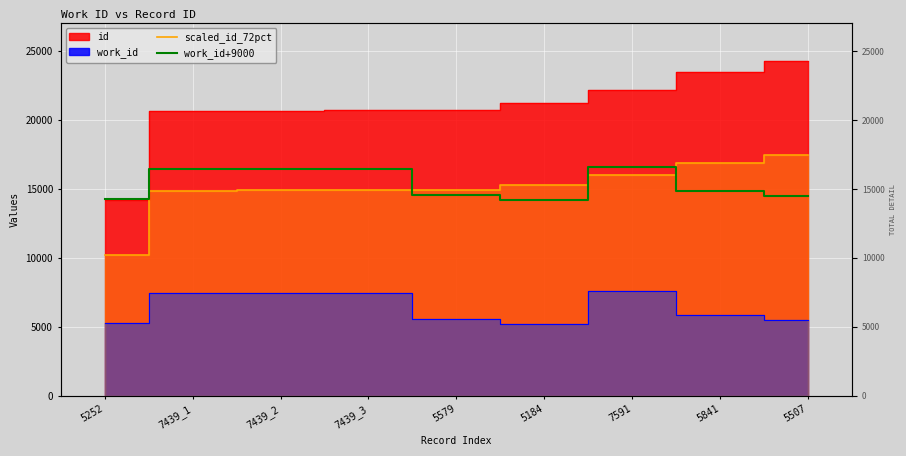

What is the label of the 2nd point from the left?

7439_1